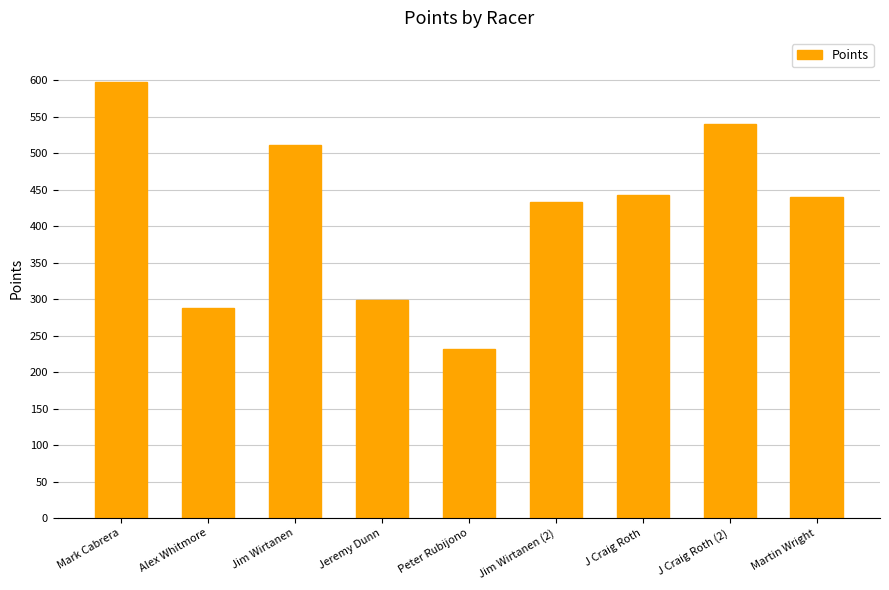

What is the label of the 4th bar from the left?

Jeremy Dunn